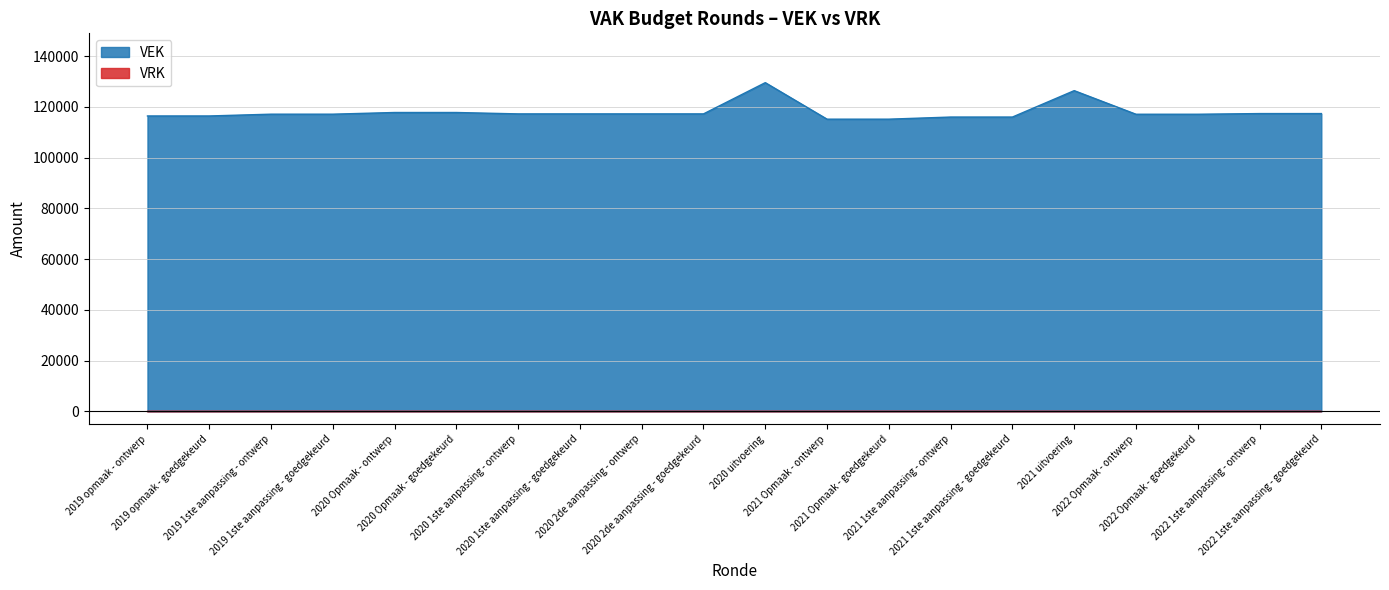

What position from the left is 2019 1ste aanpassing - goedgekeurd?

4